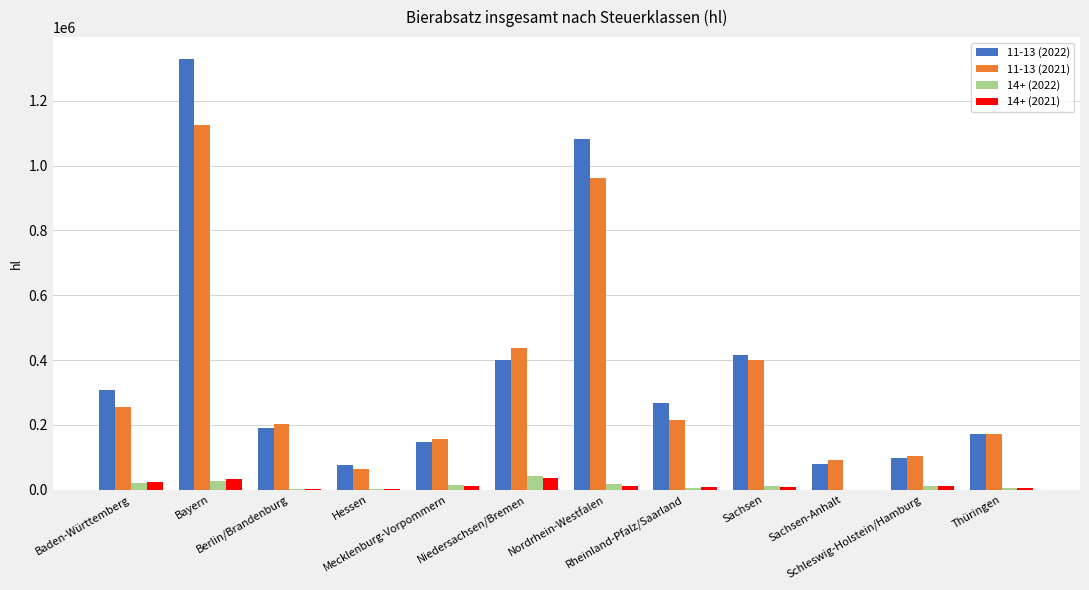

Which series has the widest spread of values?

11-13 (2022)